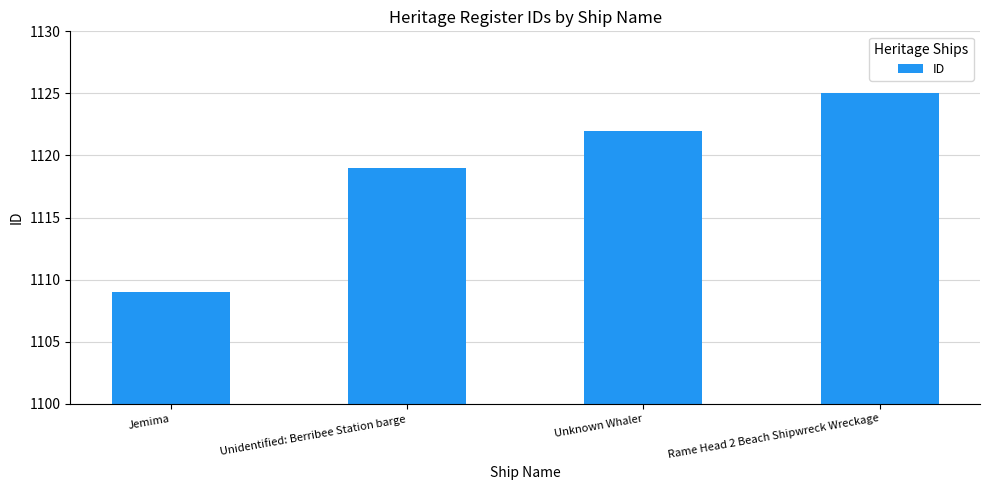

At which label is the value closest to 1117?

Unidentified: Berribee Station barge